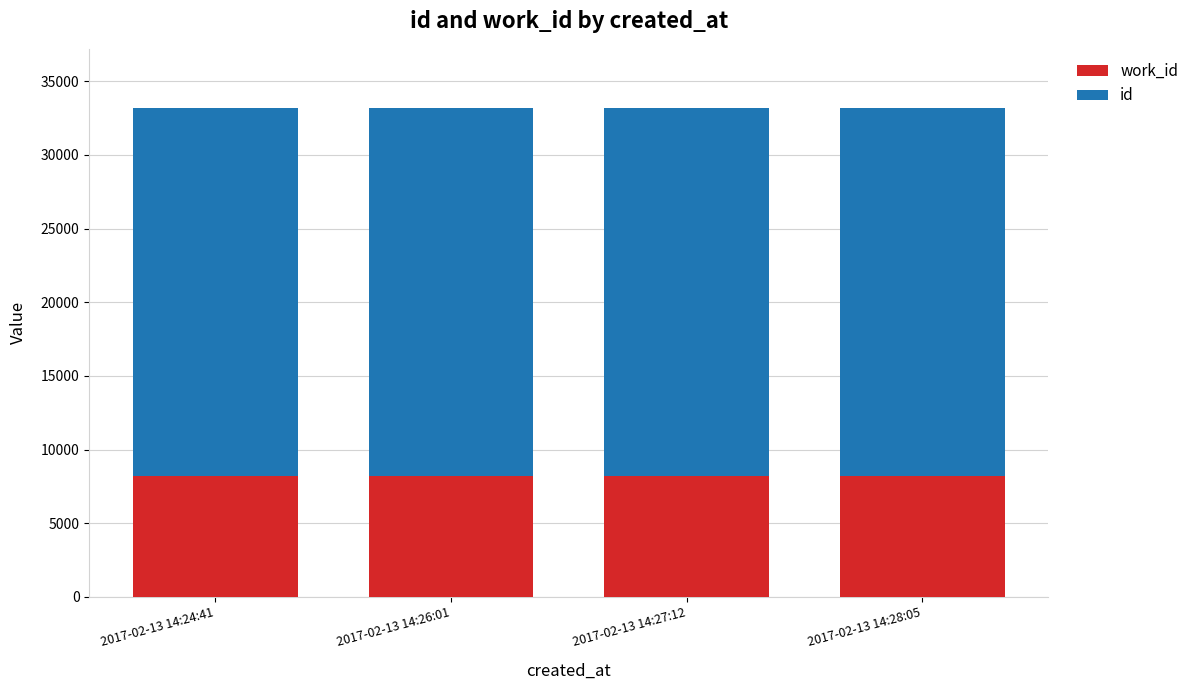

What is the total value across all series at 2017-02-13 14:27:12?

33218